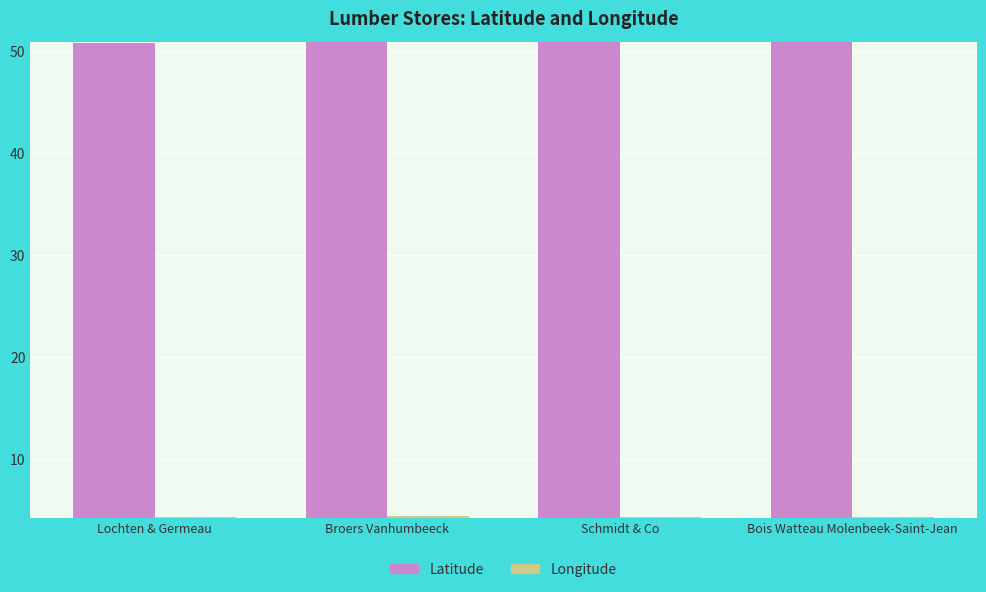

The value of Longitude at Lochten & Germeau is 1.9. True or false?

False